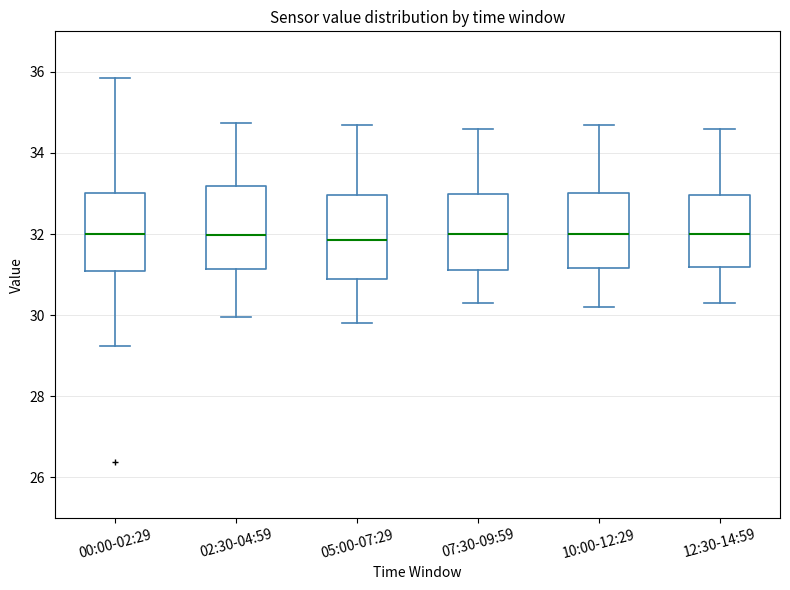

Reading left to right, transcribe this box plot: for each box, give where its median line is, the range the box spans, and where its two whiskers end, as read against the y-axis. The values are not printed on the chart, so give them approximately, as read against the axis.

00:00-02:29: median 32.0, box 31.0 to 33.0, whiskers 29.2 to 35.8
02:30-04:59: median 32.0, box 31.2 to 33.2, whiskers 30.0 to 34.8
05:00-07:29: median 31.8, box 31.0 to 33.0, whiskers 29.8 to 34.8
07:30-09:59: median 32.0, box 31.2 to 33.0, whiskers 30.4 to 34.6
10:00-12:29: median 32.0, box 31.2 to 33.0, whiskers 30.2 to 34.8
12:30-14:59: median 32.0, box 31.2 to 33.0, whiskers 30.4 to 34.6